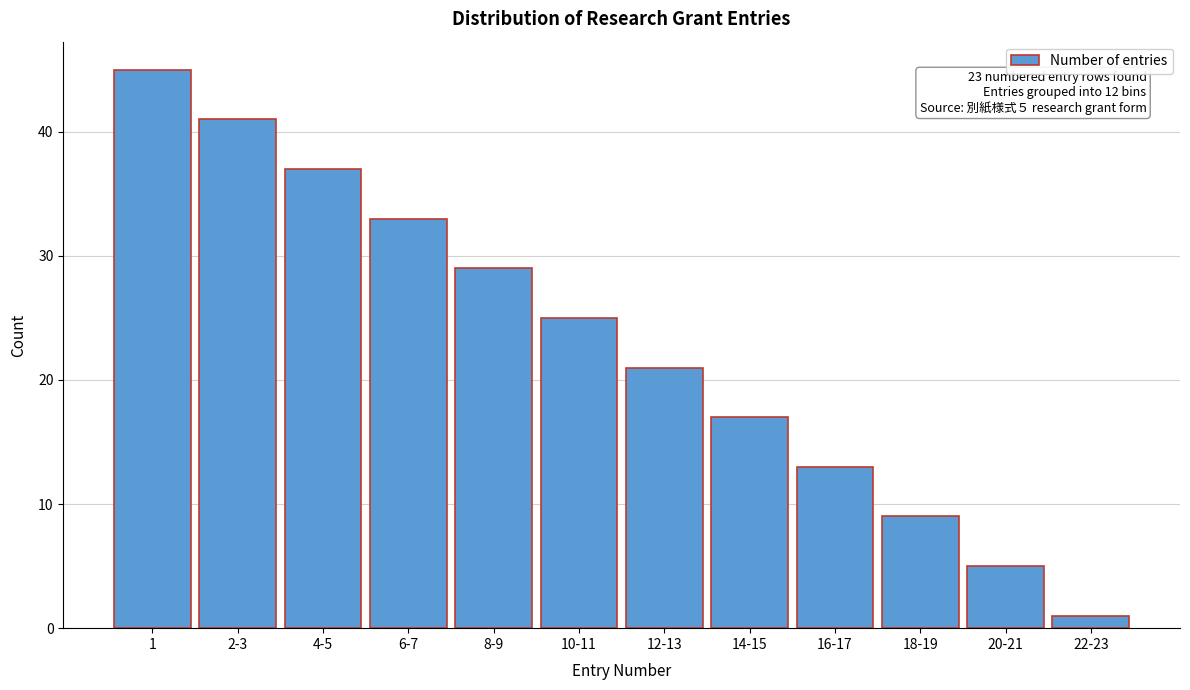

Reading left to right, extract all data points from this chart.

1=45	2-3=41	4-5=37	6-7=33	8-9=29	10-11=25	12-13=21	14-15=17	16-17=13	18-19=9	20-21=5	22-23=1